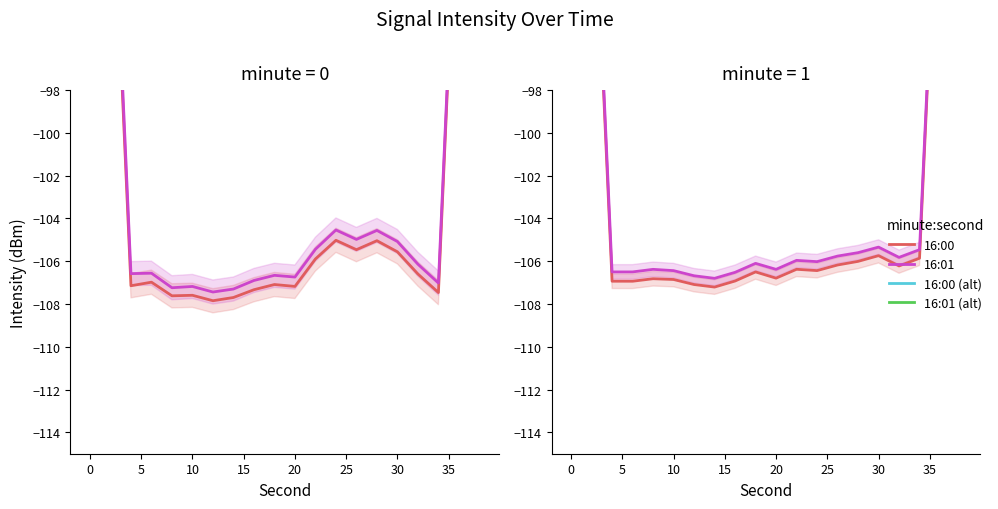

Reading left to right, what are all the values shown in this chart?

16:00: -64.0	-85.6	-107.1	-107.0	-107.6	-107.6	-107.8	-107.7	-107.3	-107.1	-107.2	-105.9	-105.0	-105.5	-105.0	-105.6	-106.6	-107.5	-85.8	-64.6
16:00 (alt): -63.7	-85.1	-106.6	-106.6	-107.2	-107.2	-107.4	-107.3	-106.9	-106.7	-106.7	-105.4	-104.5	-105.0	-104.6	-105.1	-106.1	-107.0	-85.4	-64.3
16:01: -64.2	-85.6	-106.9	-106.9	-106.8	-106.9	-107.1	-107.2	-106.9	-106.5	-106.8	-106.4	-106.4	-106.2	-106.0	-105.7	-106.2	-105.9	-84.9	-64.1
16:01 (alt): -63.9	-85.2	-106.5	-106.5	-106.4	-106.4	-106.7	-106.8	-106.5	-106.1	-106.4	-106.0	-106.0	-105.8	-105.6	-105.3	-105.8	-105.5	-84.6	-63.9